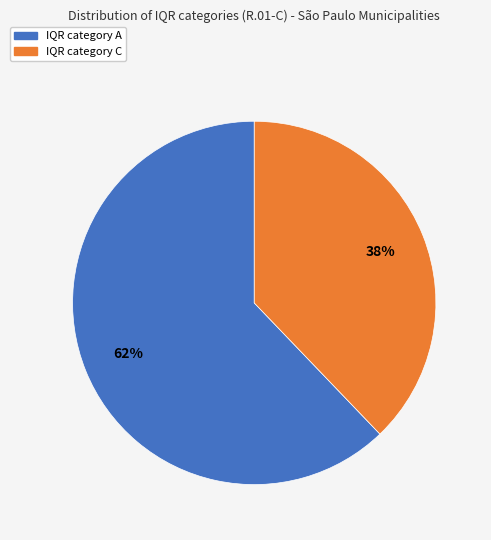

To the nearest percent, what is the average slice percentage?

50%